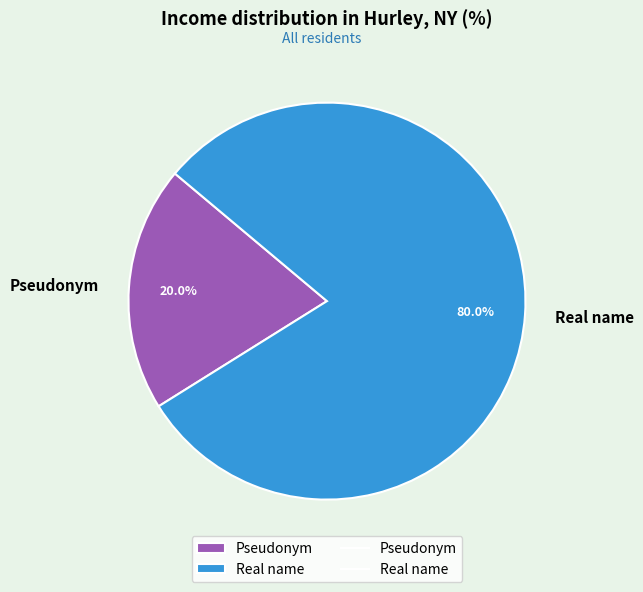

Approximately how many times larger is the value at Real name compared to Pseudonym?

4.0